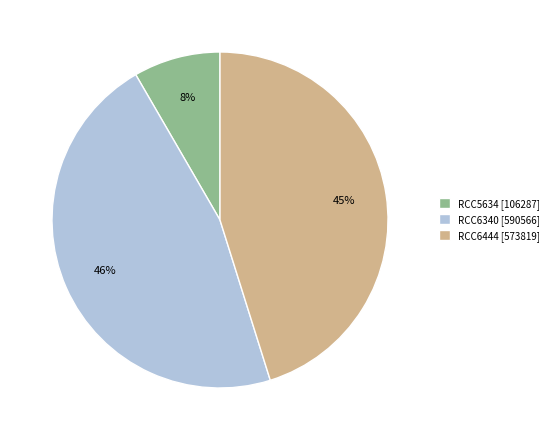

Is RCC6340 the majority of the pie?

No